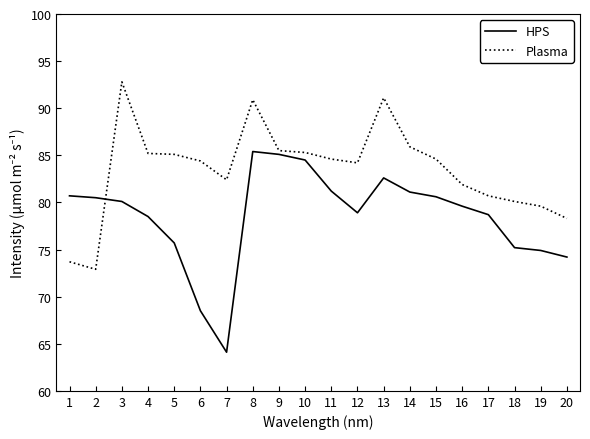

Where is the first local minimum for Plasma?

2